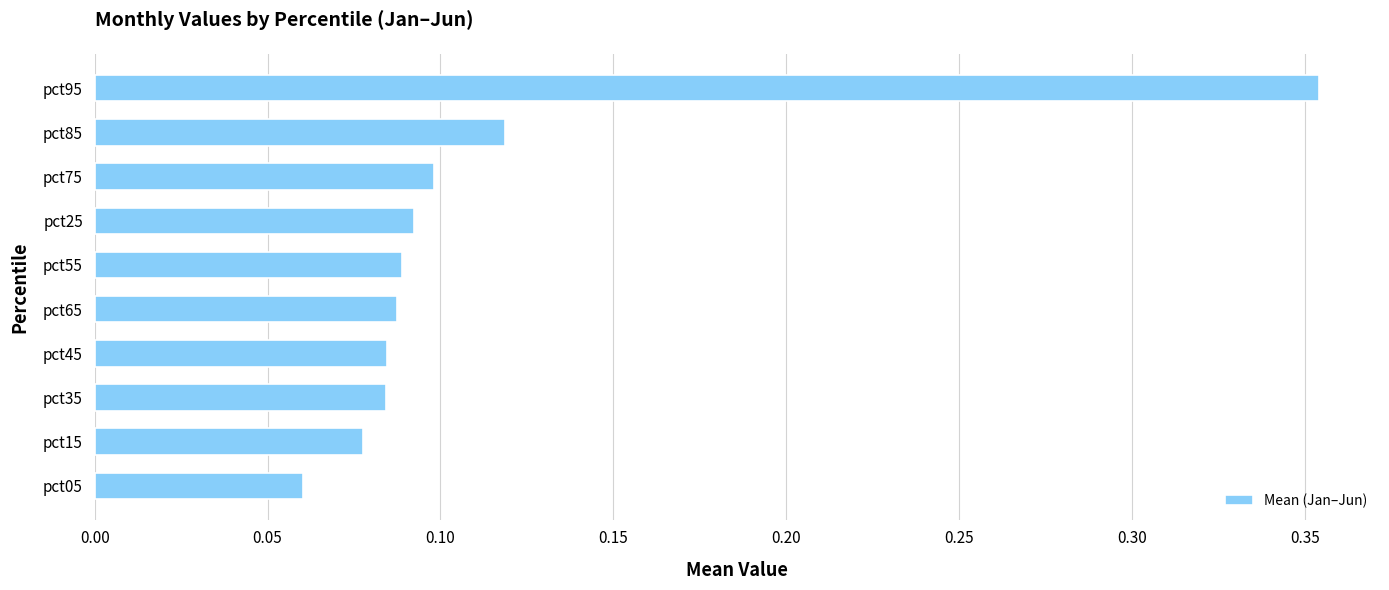

How many values are between 0 and 1?

10